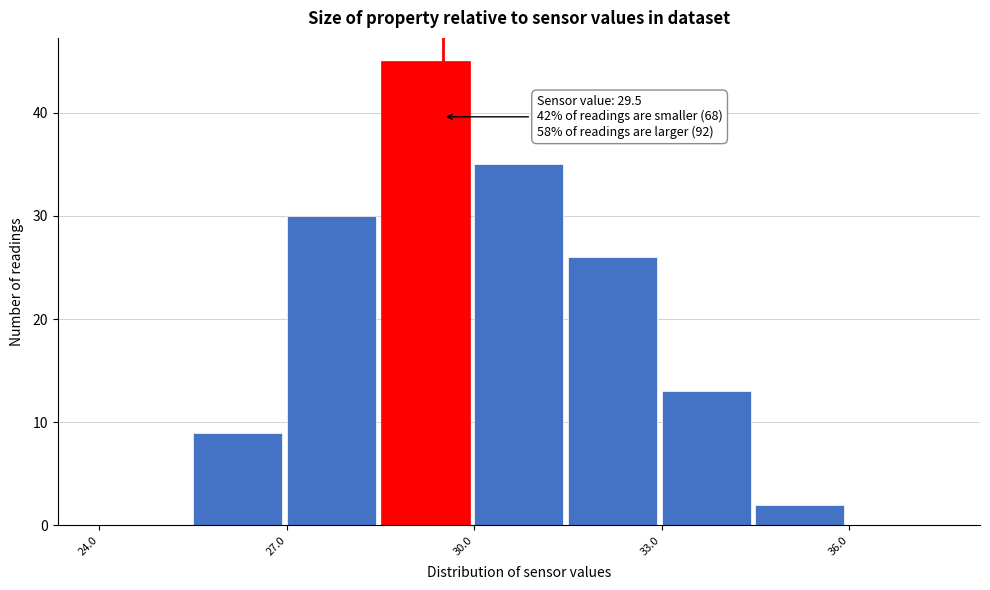

Read against the x-axis, roughly where is the centre of the tallest bar?

29.0